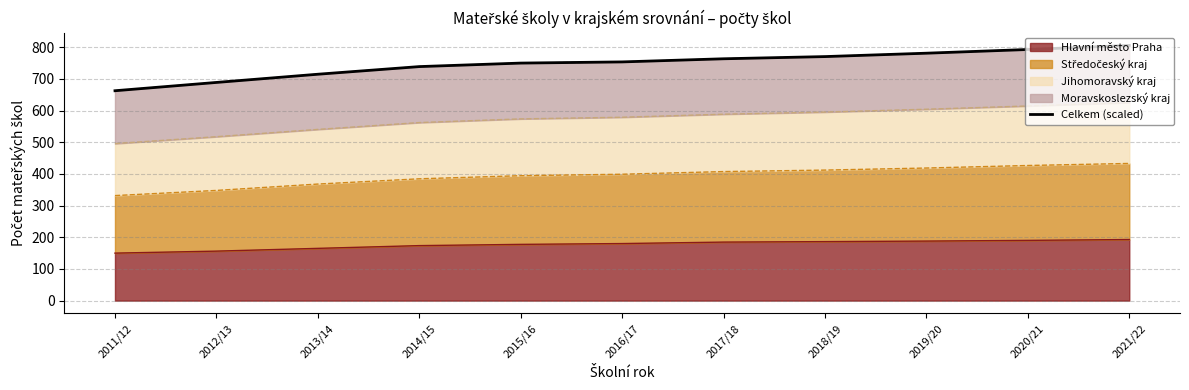

What is the lowest value of the Hlavní město Praha series?

149.9